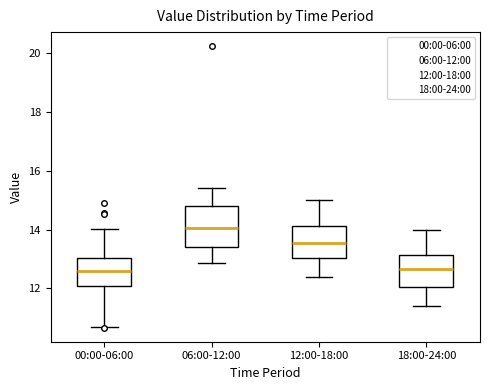

Reading left to right, read every box against the y-axis: the position of its median line, the range the box covers, and the ends of its whiskers. The values are not printed on the chart, so give them approximately, as read against the axis.

00:00-06:00: median 12.6, box 12.0 to 13.0, whiskers 10.8 to 14.0
06:00-12:00: median 14.0, box 13.4 to 14.8, whiskers 12.8 to 15.4
12:00-18:00: median 13.6, box 13.0 to 14.2, whiskers 12.4 to 15.0
18:00-24:00: median 12.6, box 12.0 to 13.2, whiskers 11.4 to 14.0